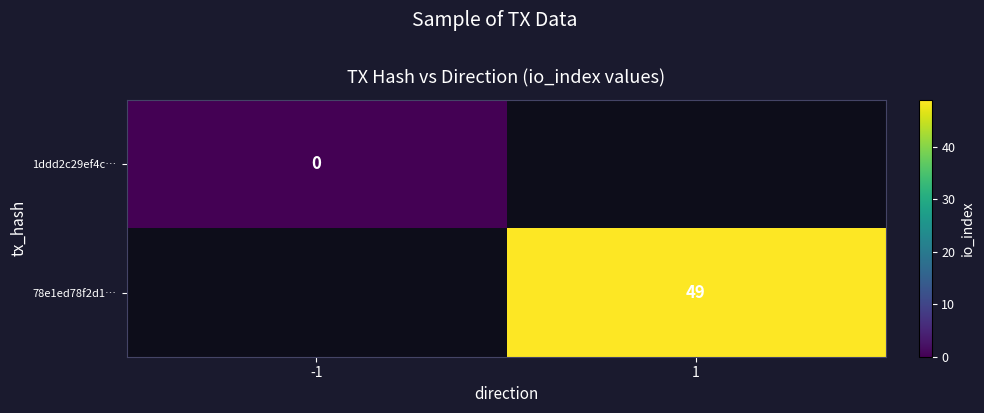

How many data points does each series have?

2